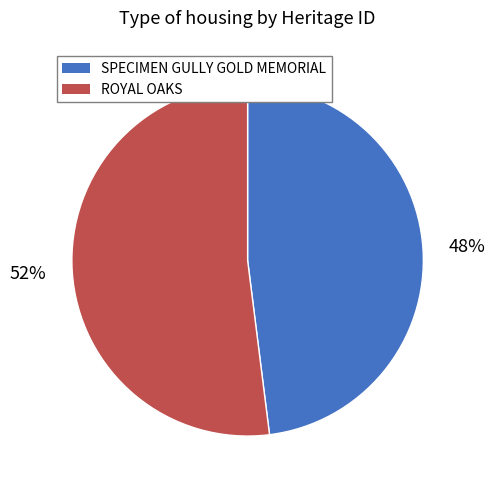

Rank the categories by value from lowest to highest.

SPECIMEN GULLY GOLD MEMORIAL, ROYAL OAKS